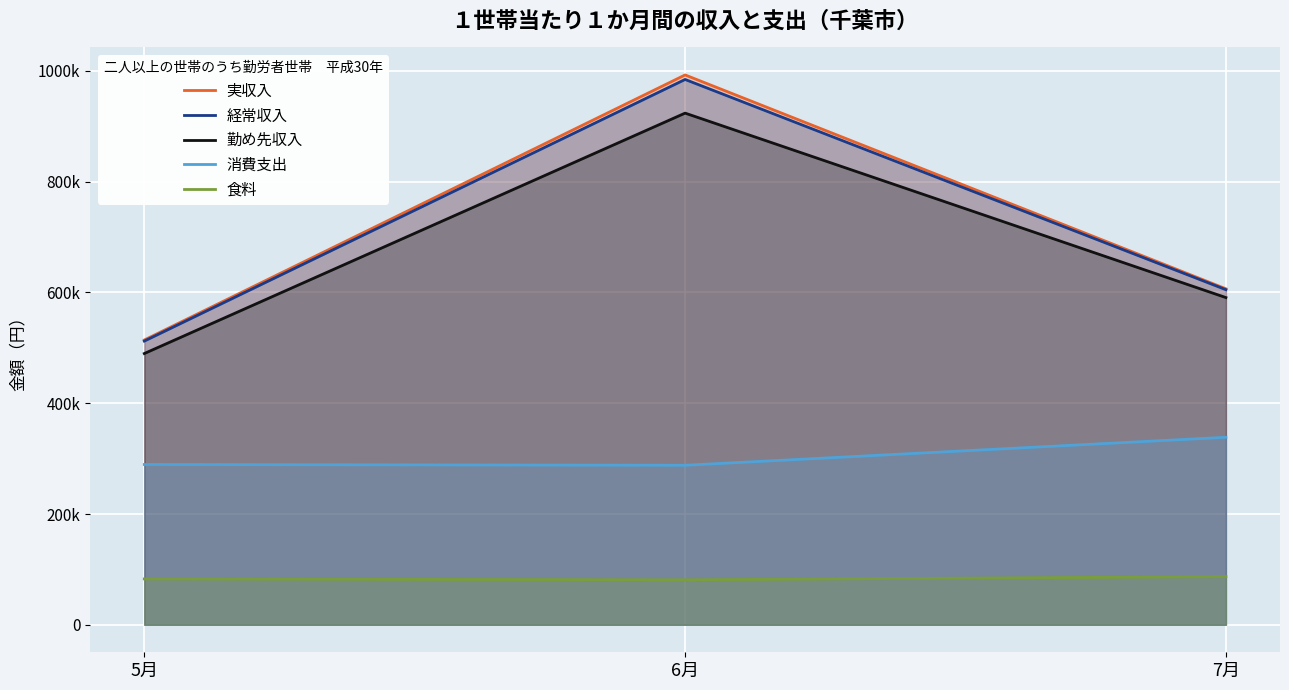

At how many categories does at least one series exceed 125372?

3